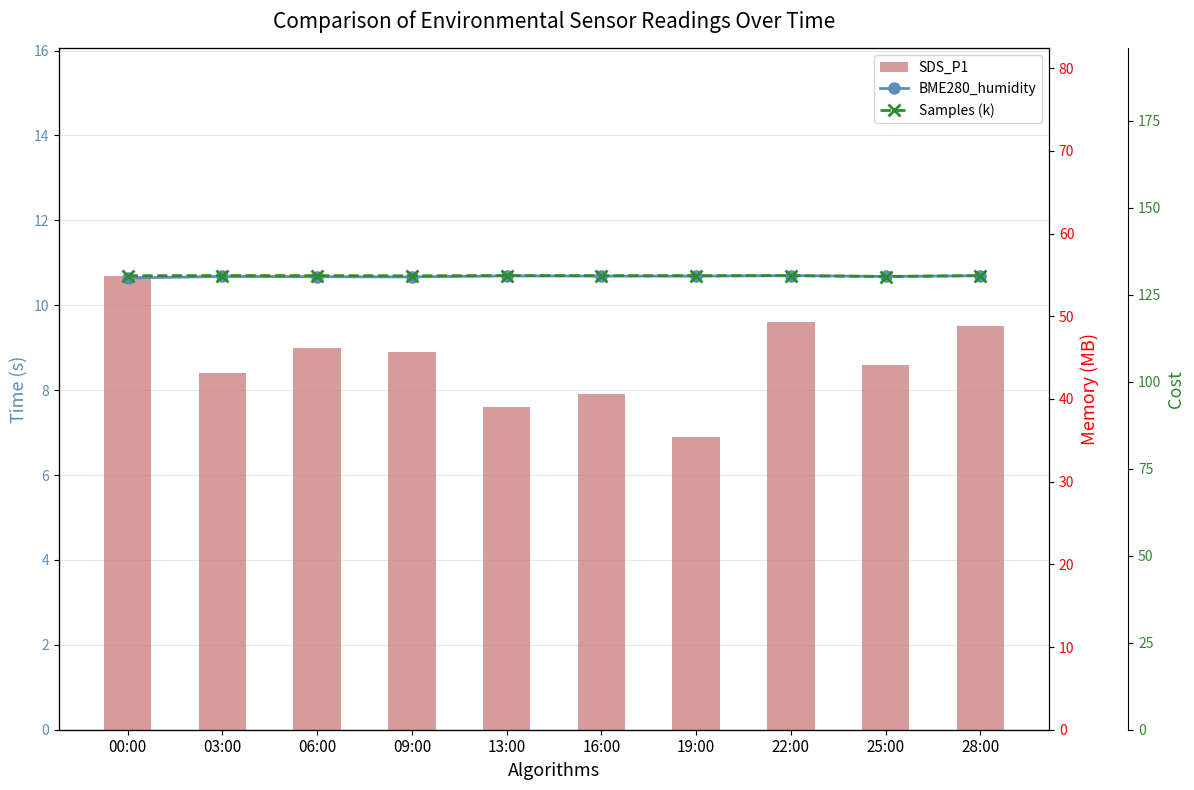

What is the difference between the maximum and minimum values in the Samples (k) series?

0.3